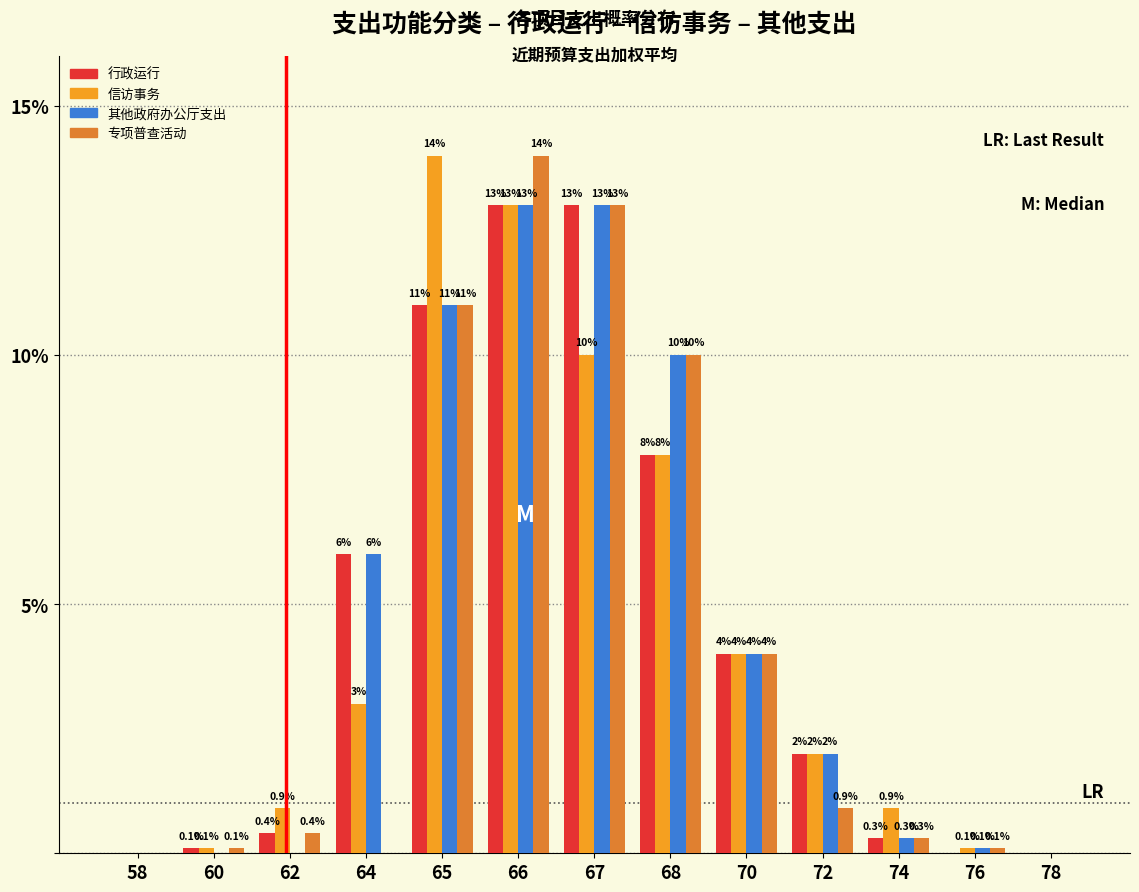

Reading left to right, what are all the values shown in this chart?

行政运行: 58=0.0	60=0.1	62=0.4	64=6.0	65=11.0	66=13.0	67=13.0	68=8.0	70=4.0	72=2.0	74=0.3	76=0.0	78=0.0
信访事务: 58=0.0	60=0.1	62=0.9	64=3.0	65=14.0	66=13.0	67=10.0	68=8.0	70=4.0	72=2.0	74=0.9	76=0.1	78=0.0
其他政府办公厅支出: 58=0.0	60=0.0	62=0.0	64=6.0	65=11.0	66=13.0	67=13.0	68=10.0	70=4.0	72=2.0	74=0.3	76=0.1	78=0.0
专项普查活动: 58=0.0	60=0.1	62=0.4	64=0.0	65=11.0	66=14.0	67=13.0	68=10.0	70=4.0	72=0.9	74=0.3	76=0.1	78=0.0